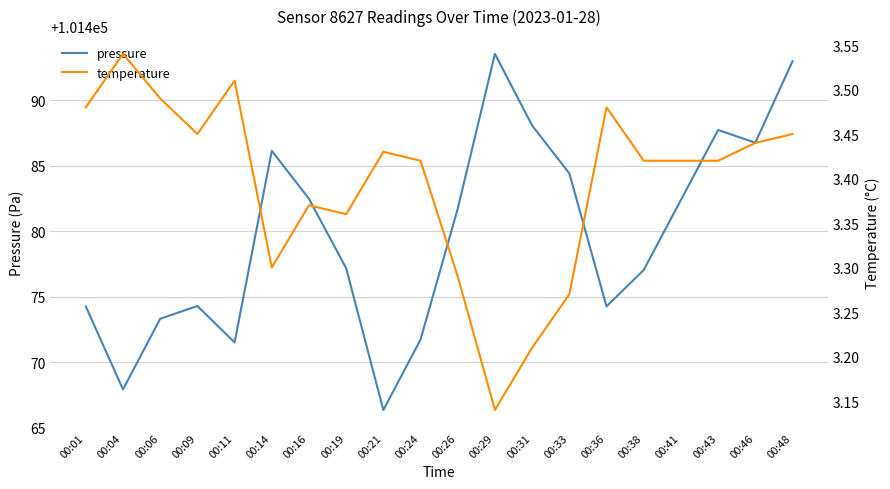

List the series in order of their overall mean, highest first.

pressure, temperature